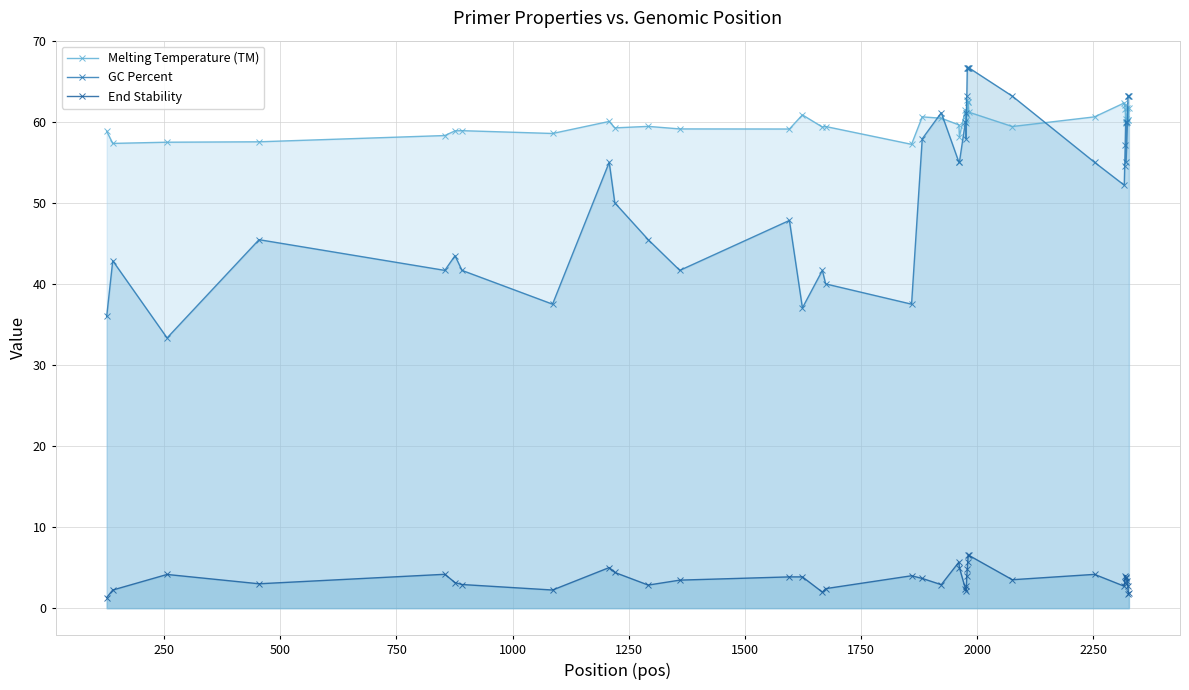

True or false: Melting Temperature (TM) and End Stability intersect in this chart.

False